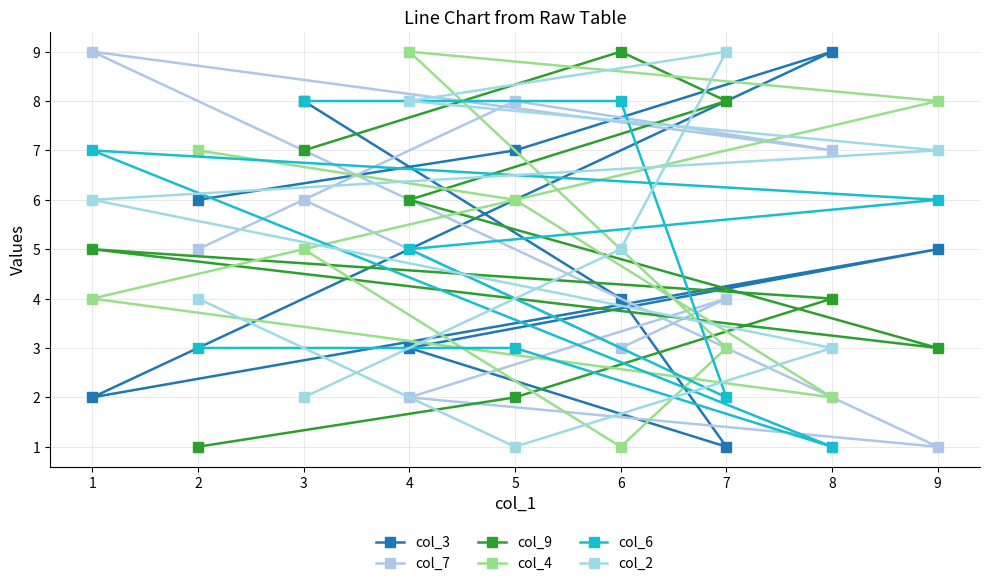

What is the value of the col_4 point at the 7th from the left?

3